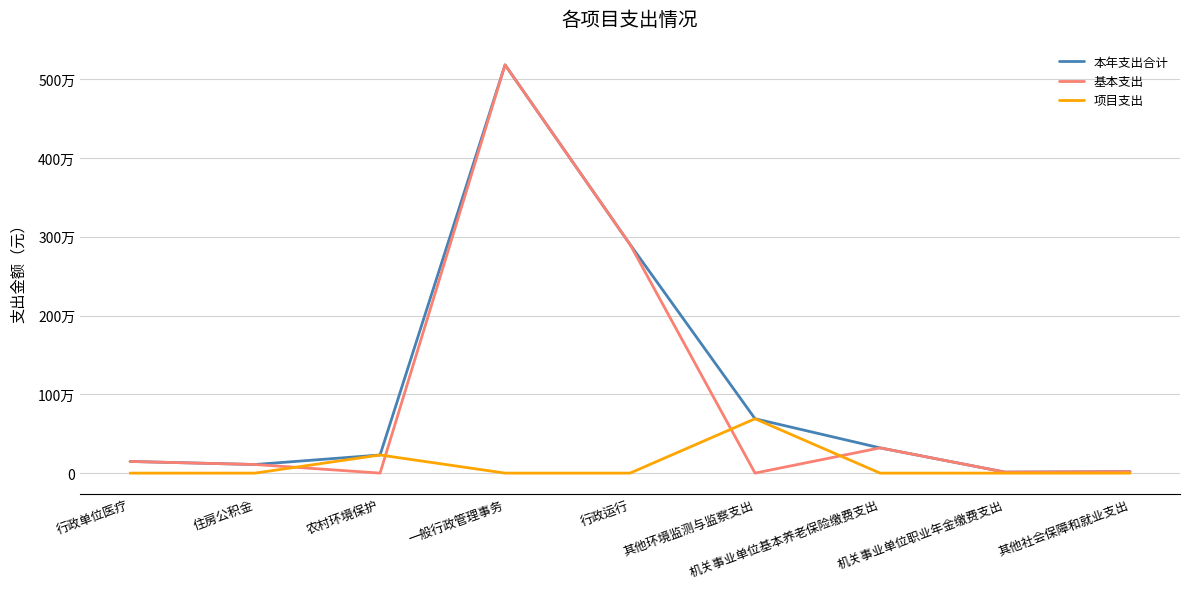

What is the sum of all 本年支出合计 values?

9613024.5